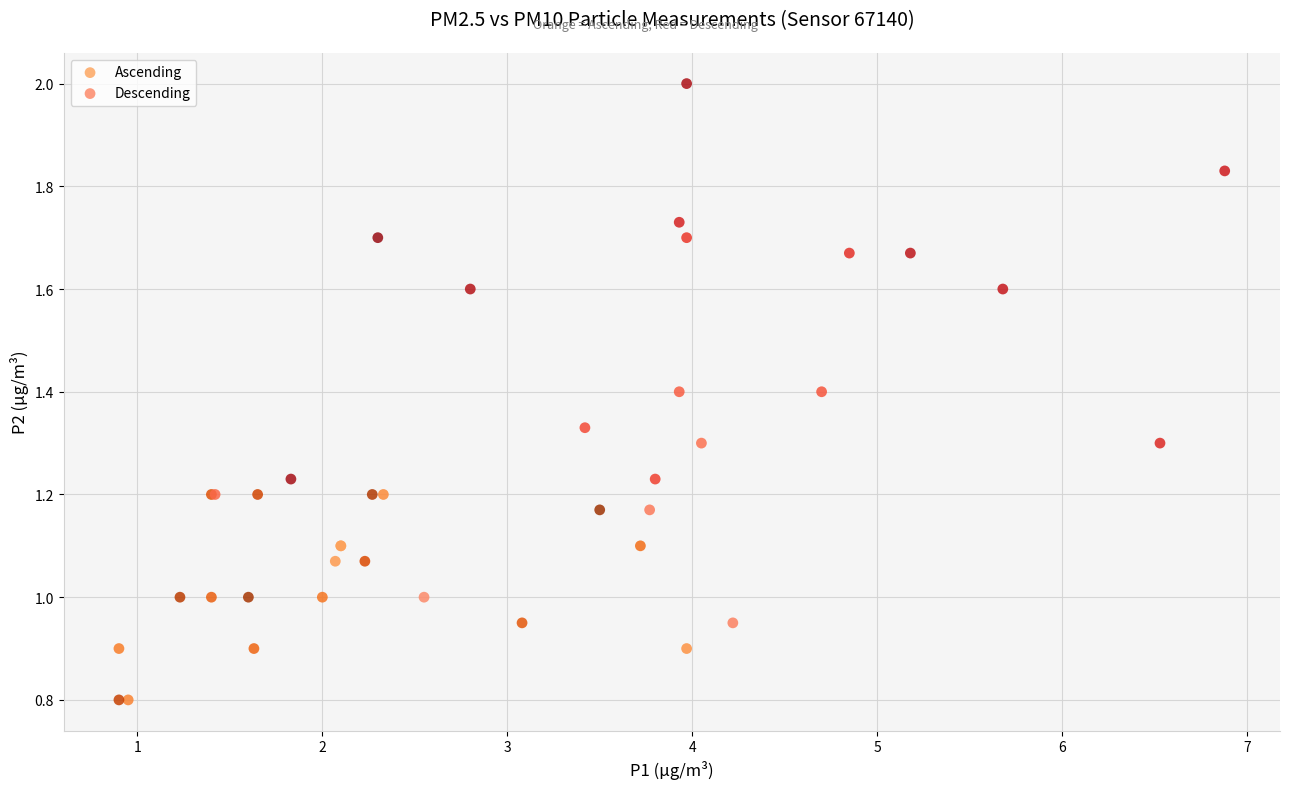

Which series has the largest Y range (max minus min)?

Descending